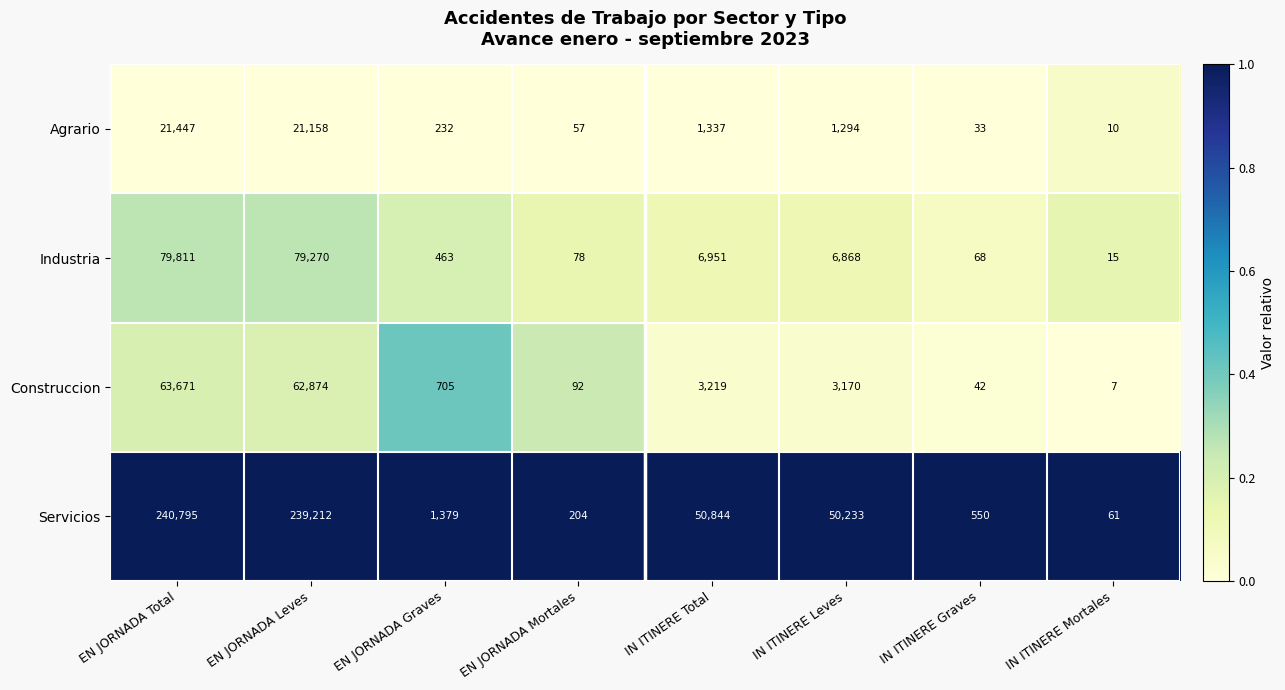

At which category is the sum across all series the highest?

EN JORNADA Total